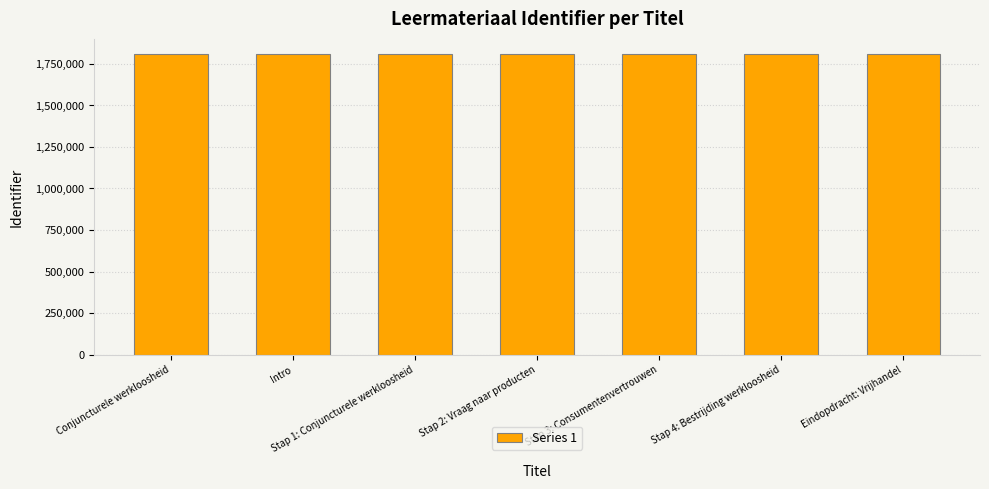

The value at Stap 4: Bestrijding werkloosheid is 1810123. True or false?

True